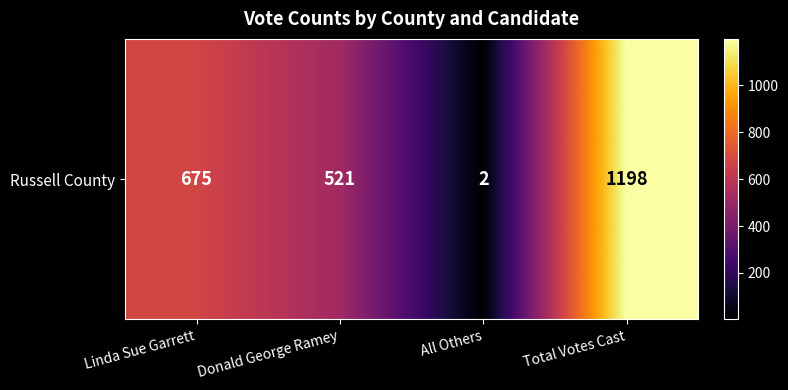

What is the greatest value displayed?

1198